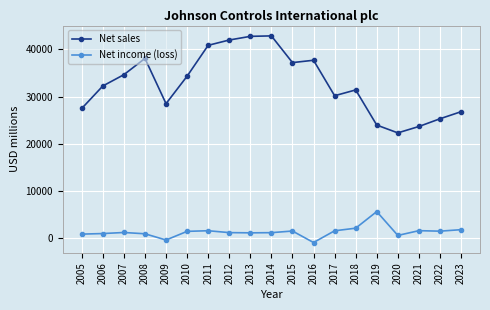

True or false: Net sales has more than 0 points higher than both neighbors.

True